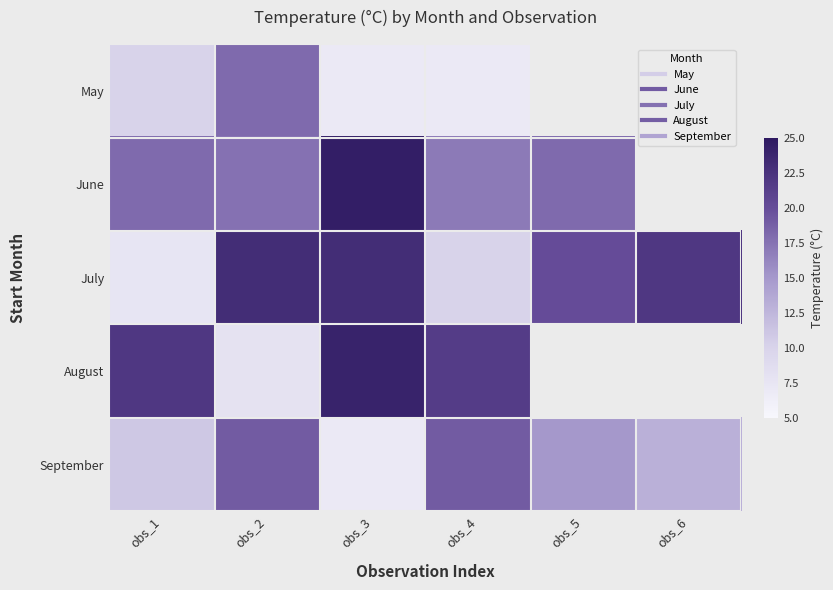

At which category does the chart reach its peak across all series?

obs_3